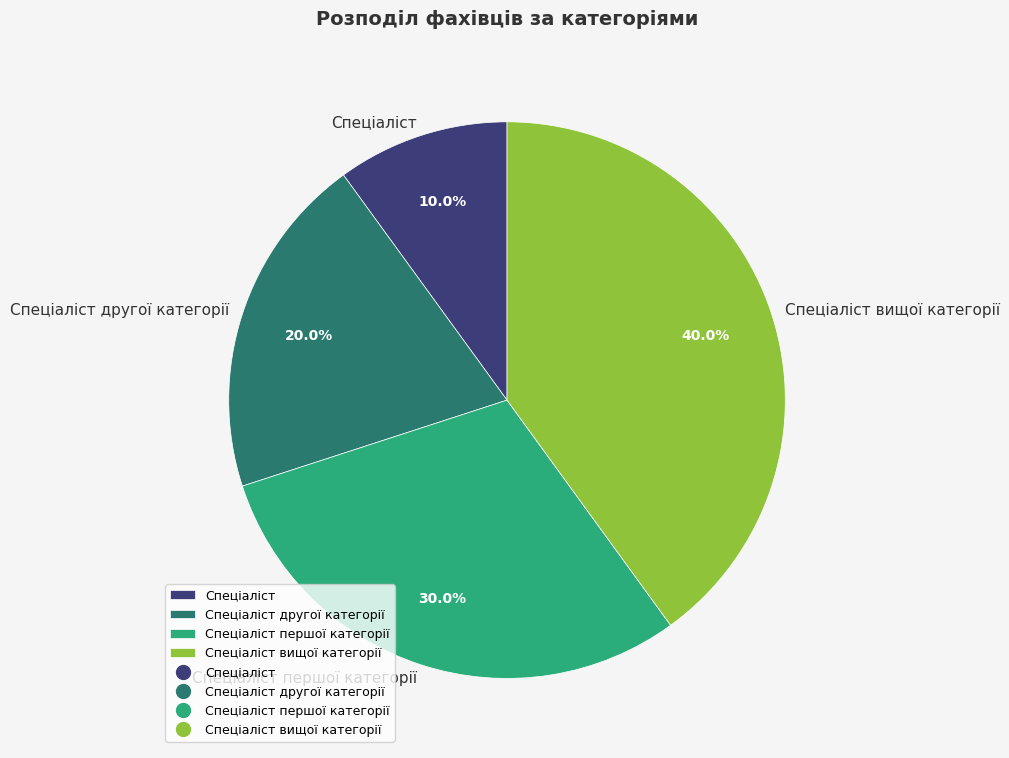

Is the sum of Спеціаліст and Спеціаліст другої категорії greater than half?

No